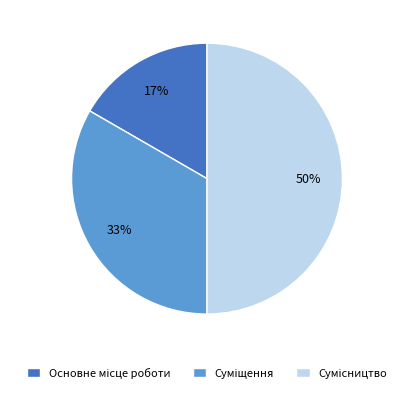

To the nearest percent, what is the average slice percentage?

33%